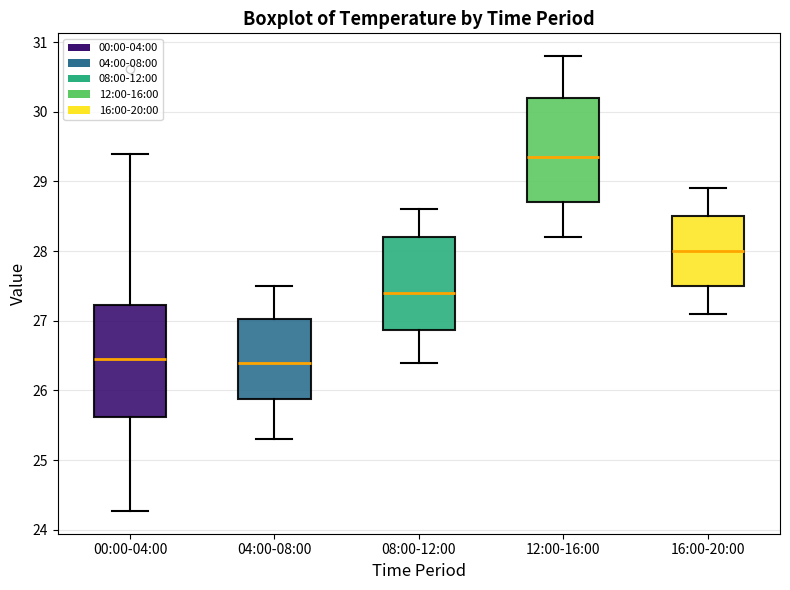

Reading left to right, transcribe this box plot: for each box, give where its median line is, the range the box spans, and where its two whiskers end, as read against the y-axis. The values are not printed on the chart, so give them approximately, as read against the axis.

00:00-04:00: median 26.5, box 25.6 to 27.2, whiskers 24.3 to 29.4
04:00-08:00: median 26.4, box 25.9 to 27.0, whiskers 25.3 to 27.5
08:00-12:00: median 27.4, box 26.9 to 28.2, whiskers 26.4 to 28.6
12:00-16:00: median 29.4, box 28.7 to 30.2, whiskers 28.2 to 30.8
16:00-20:00: median 28.0, box 27.5 to 28.5, whiskers 27.1 to 28.9